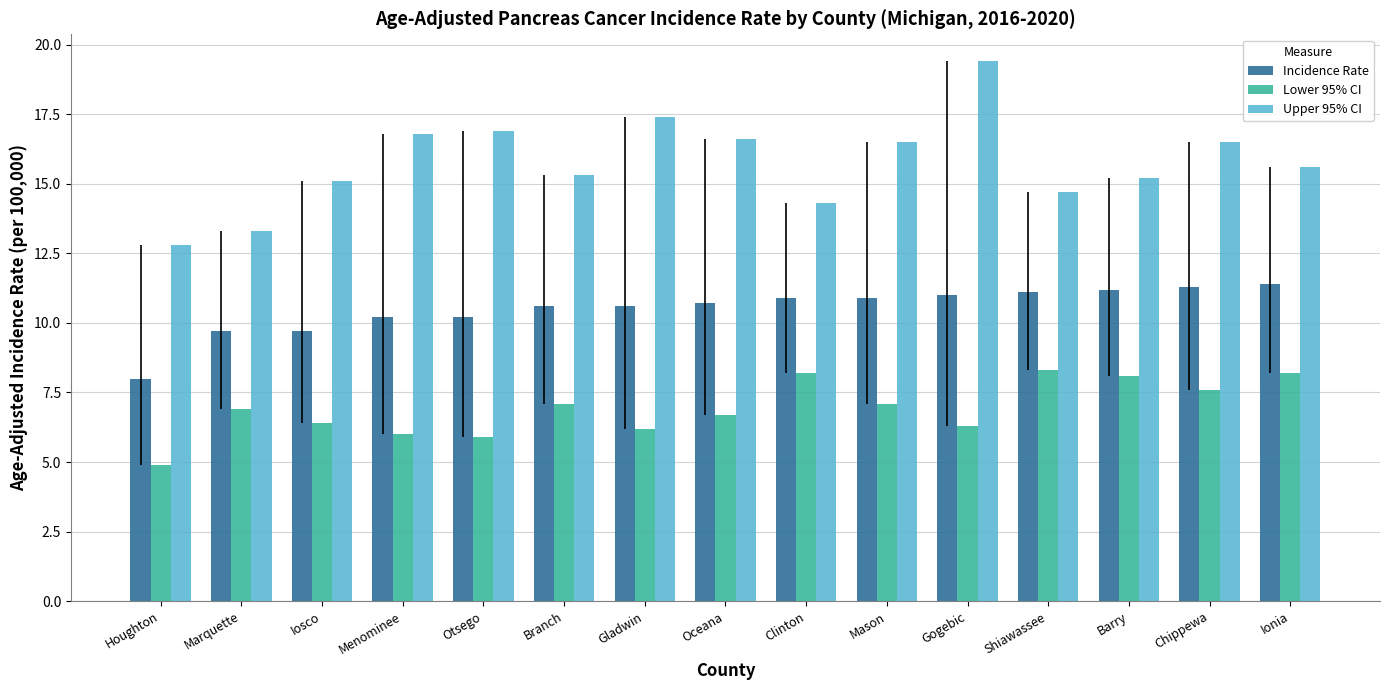

What is the greatest value displayed?

19.4